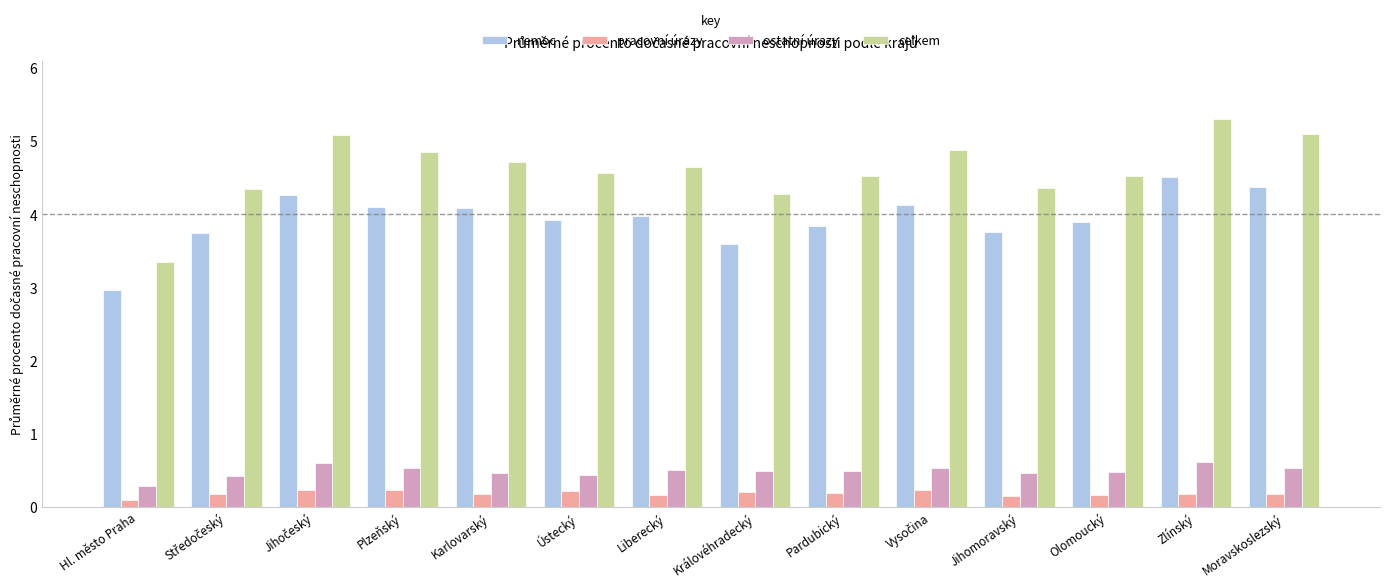

What is the minimum value for ostatní úrazy?

0.3